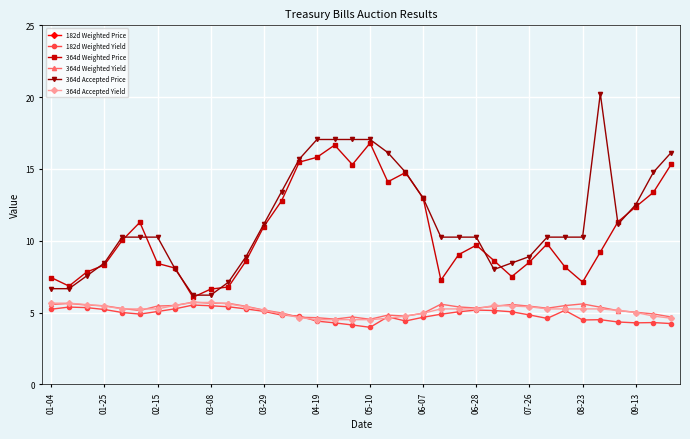

Which series ends up on top after the final intersection of 364d Accepted Yield and 182d Weighted Yield?

364d Accepted Yield